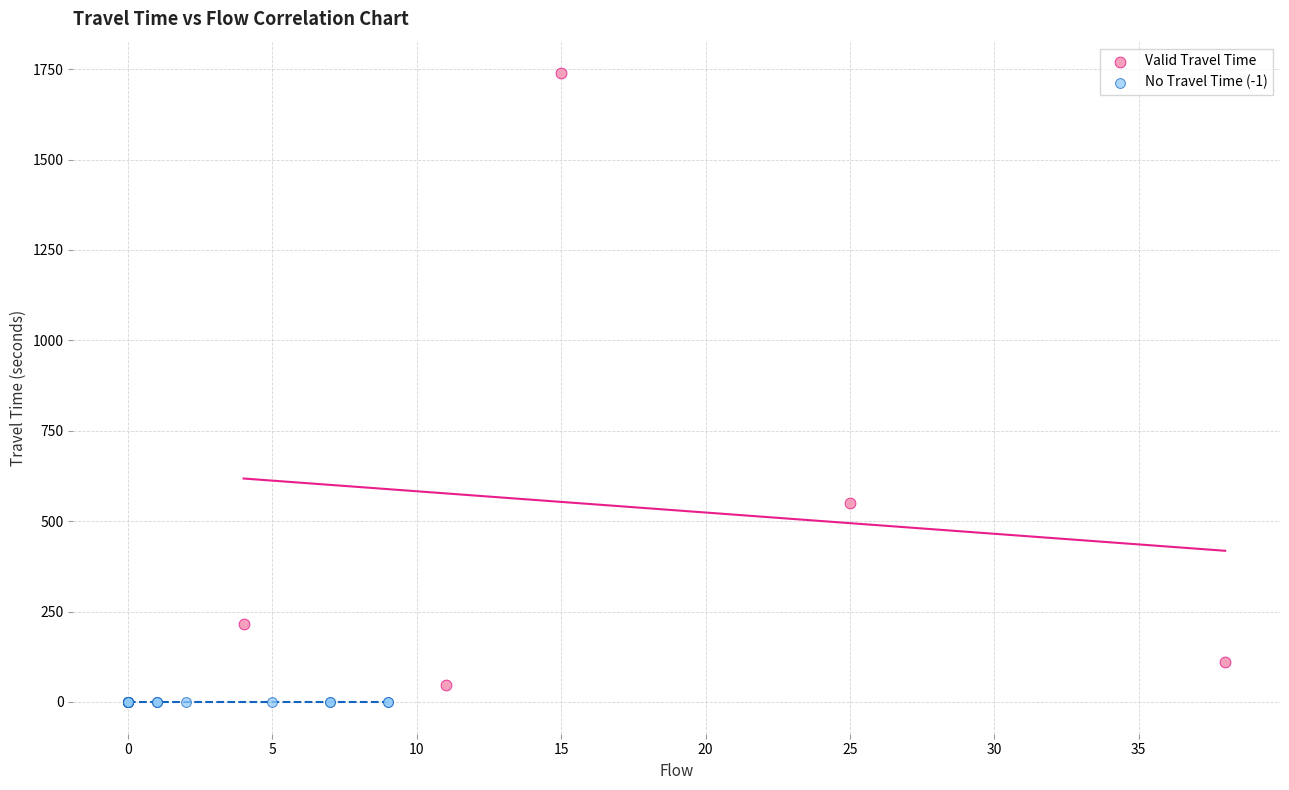

Which series contains the highest Y value?

Valid Travel Time